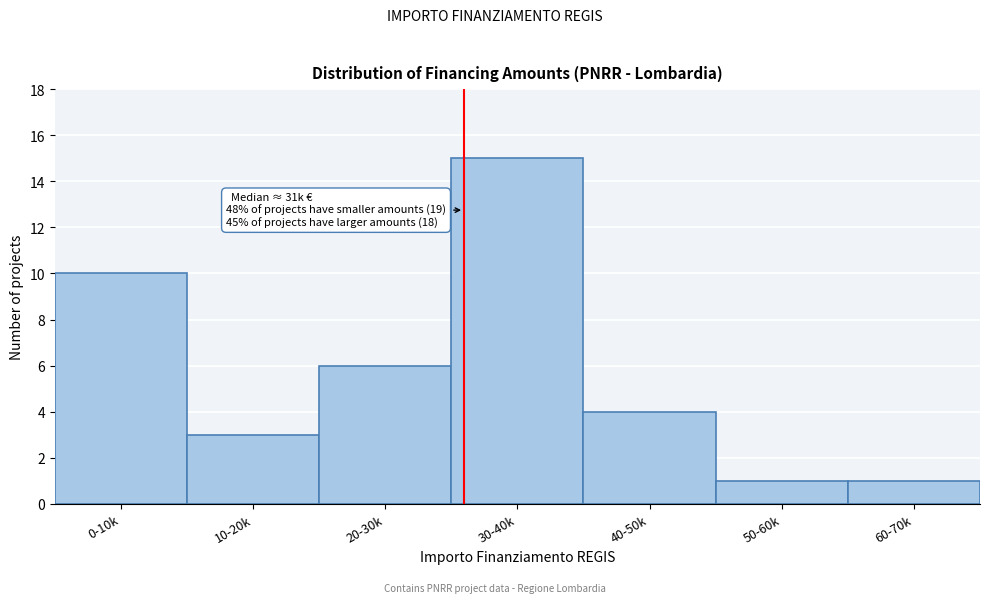

Reading left to right, what are all the values shown in this chart?

0-10k=10	10-20k=3	20-30k=6	30-40k=15	40-50k=4	50-60k=1	60-70k=1